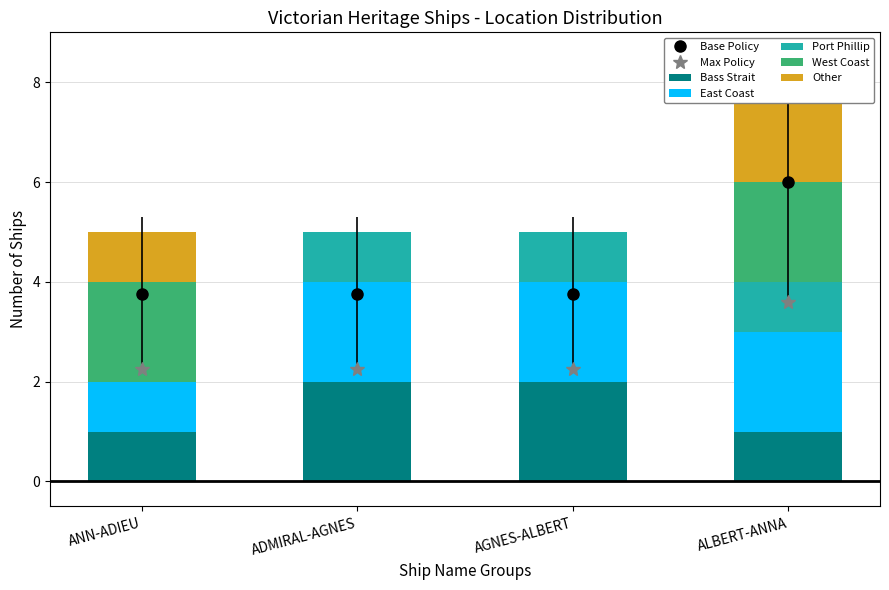

List the series in order of their peak value, lowest first.

Port Phillip, Bass Strait, East Coast, West Coast, Other